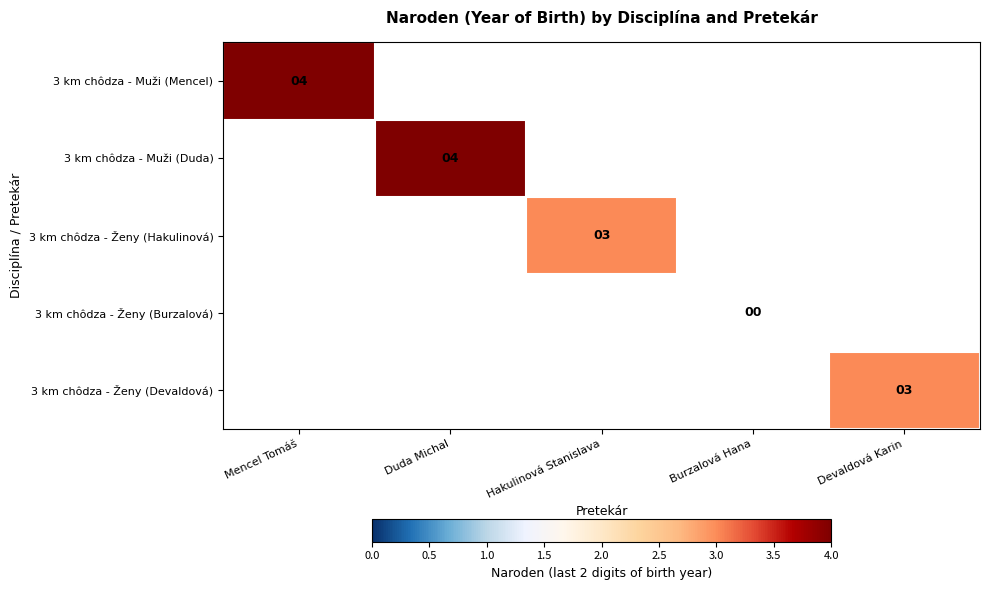

Between Devaldová Karin and Hakulinová Stanislava, which is larger?

Hakulinová Stanislava